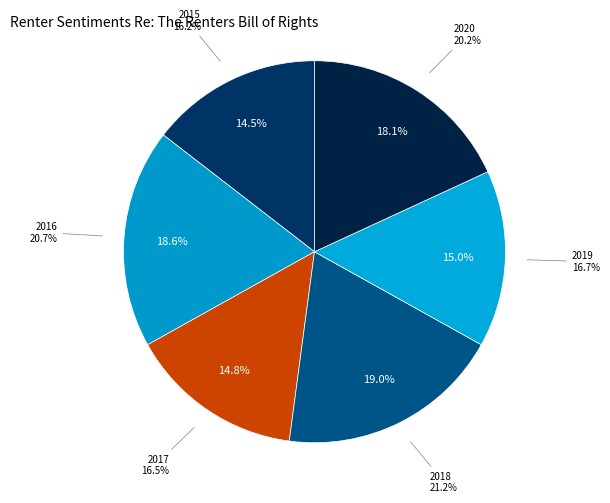

Does any single category account for the majority?

No